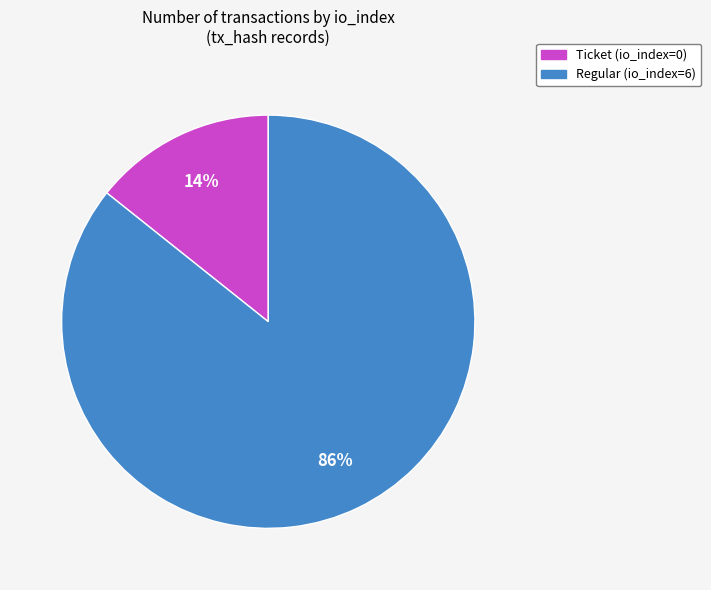

Is the sum of Ticket (io_index=0) and Regular (io_index=6) greater than half?

Yes